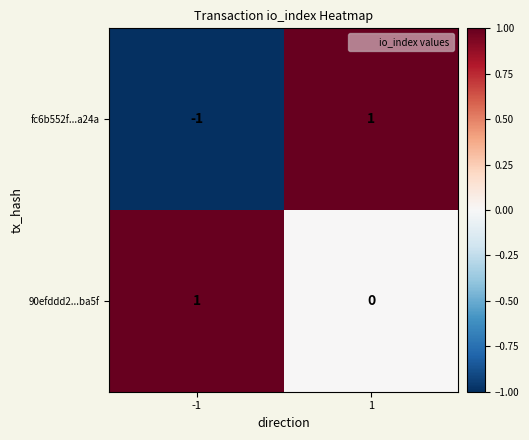

How many distinct data groups are displayed?

2